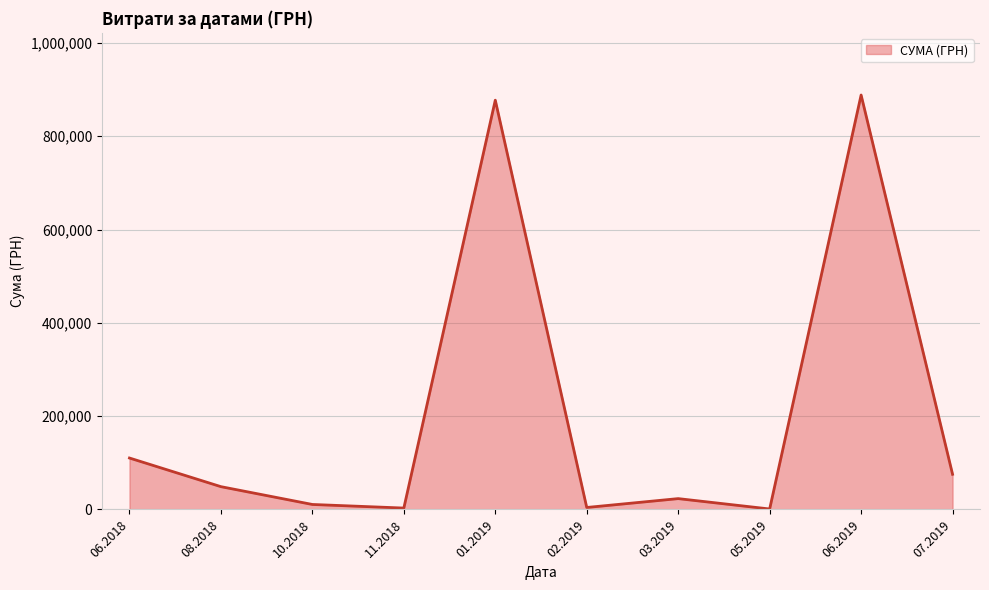

What is the greatest value displayed?

888317.1